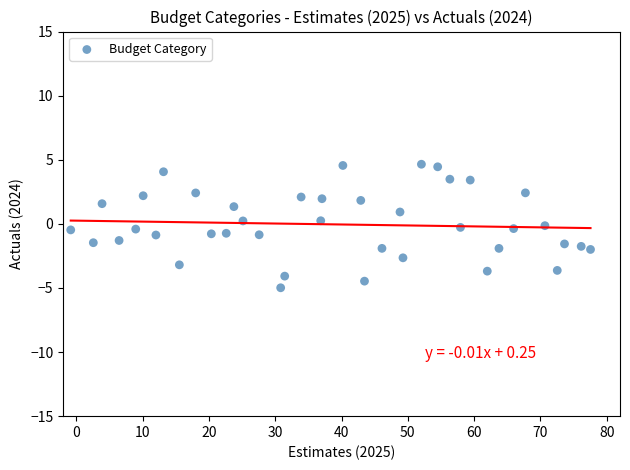

What is the range of X values (max minus min)?

78.4